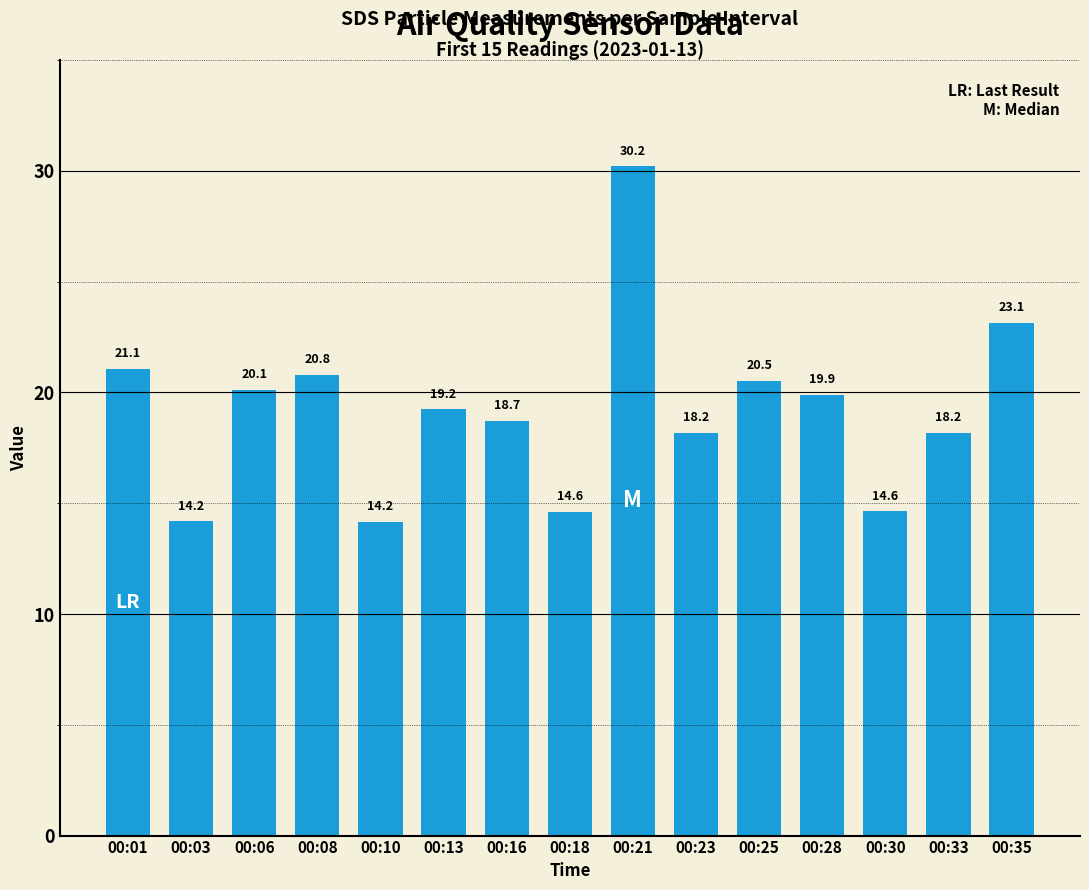

What is the value of the 15th bar from the left?

23.1